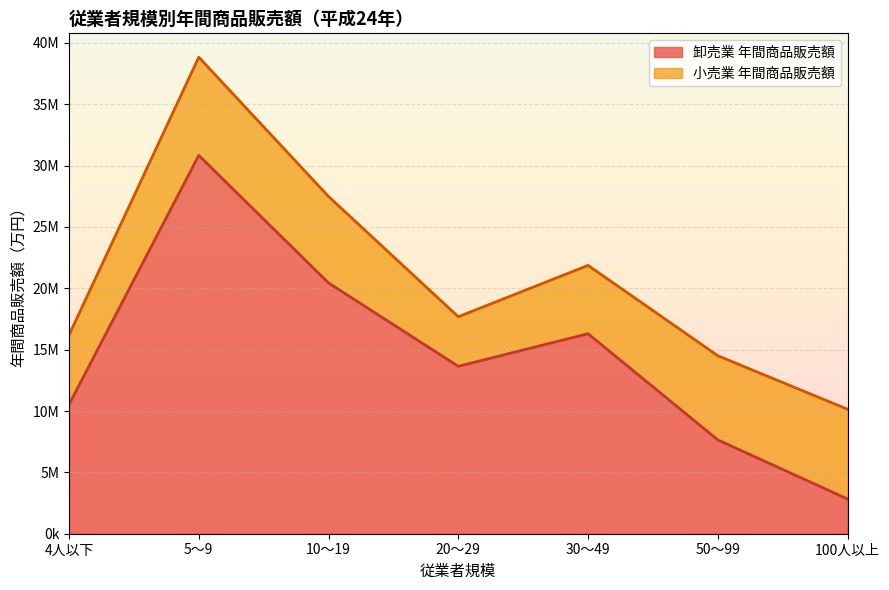

Reading left to right, extract all data points from this chart.

4人以下=10532503	5～9=30835807	10～19=20439944	20～29=13644411	30～49=16301671	50～99=7647170	100人以上=2830148